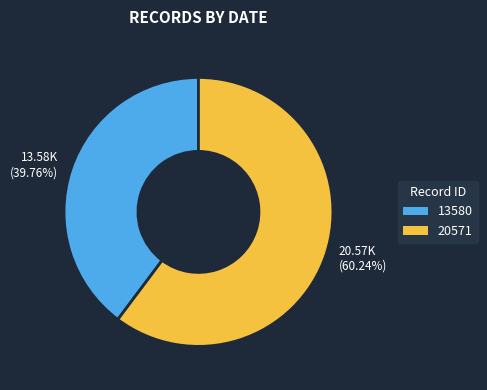

What is the smallest slice in the pie chart?

13.58K (39.76%)